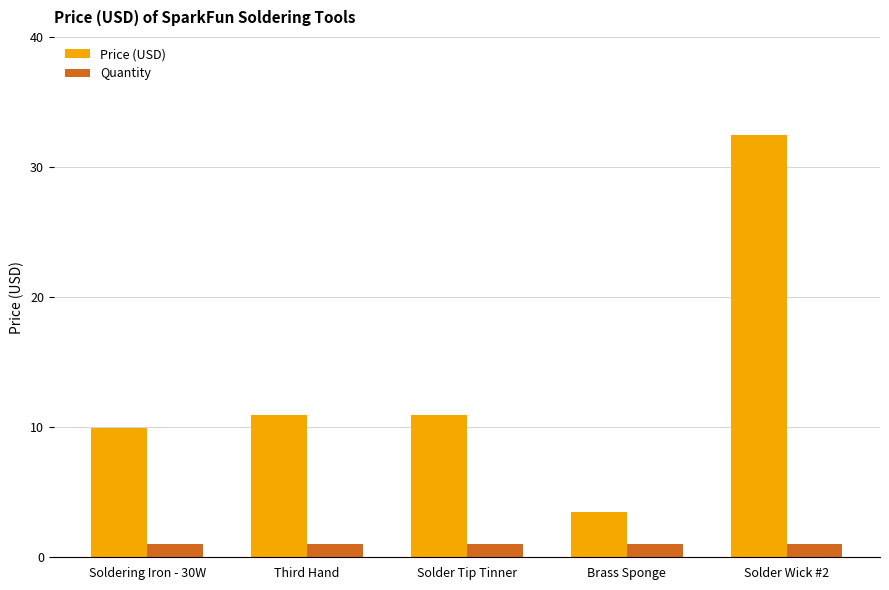

List the series in order of their peak value, lowest first.

Quantity, Price (USD)